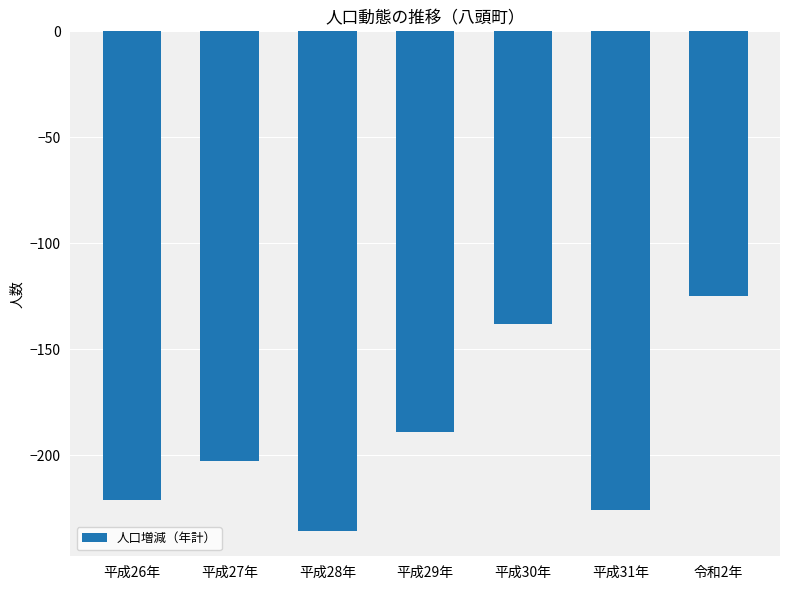

Reading left to right, what are all the values shown in this chart?

平成26年=-221	平成27年=-203	平成28年=-236	平成29年=-189	平成30年=-138	平成31年=-226	令和2年=-125